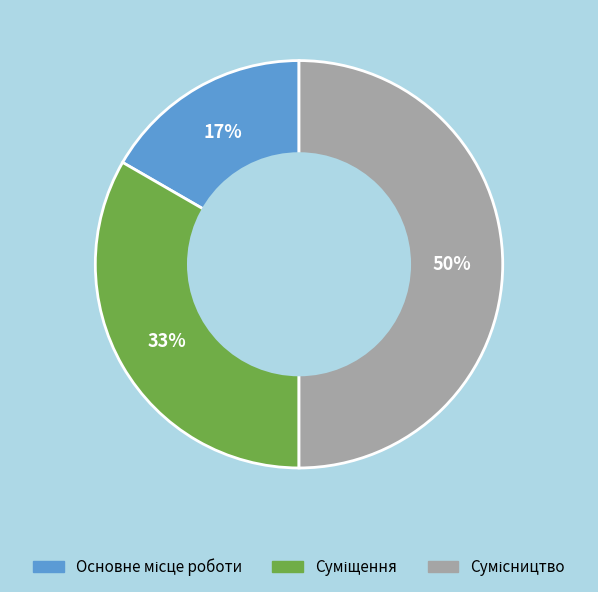

To the nearest percent, what is the difference between the largest and smallest slice percentages?

33%